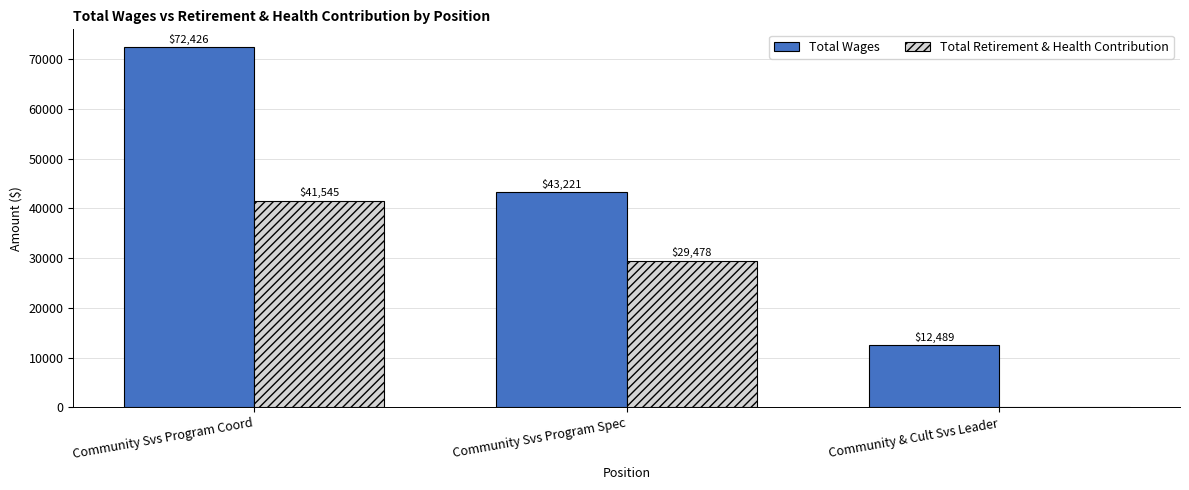

Which series has the largest total across all categories?

Total Wages